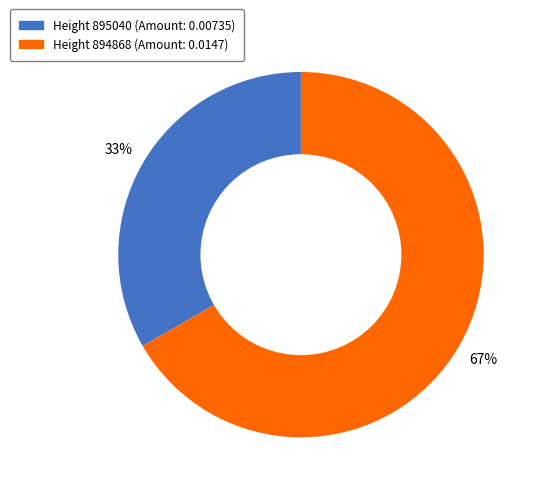

To the nearest percent, what is the average slice percentage?

50%